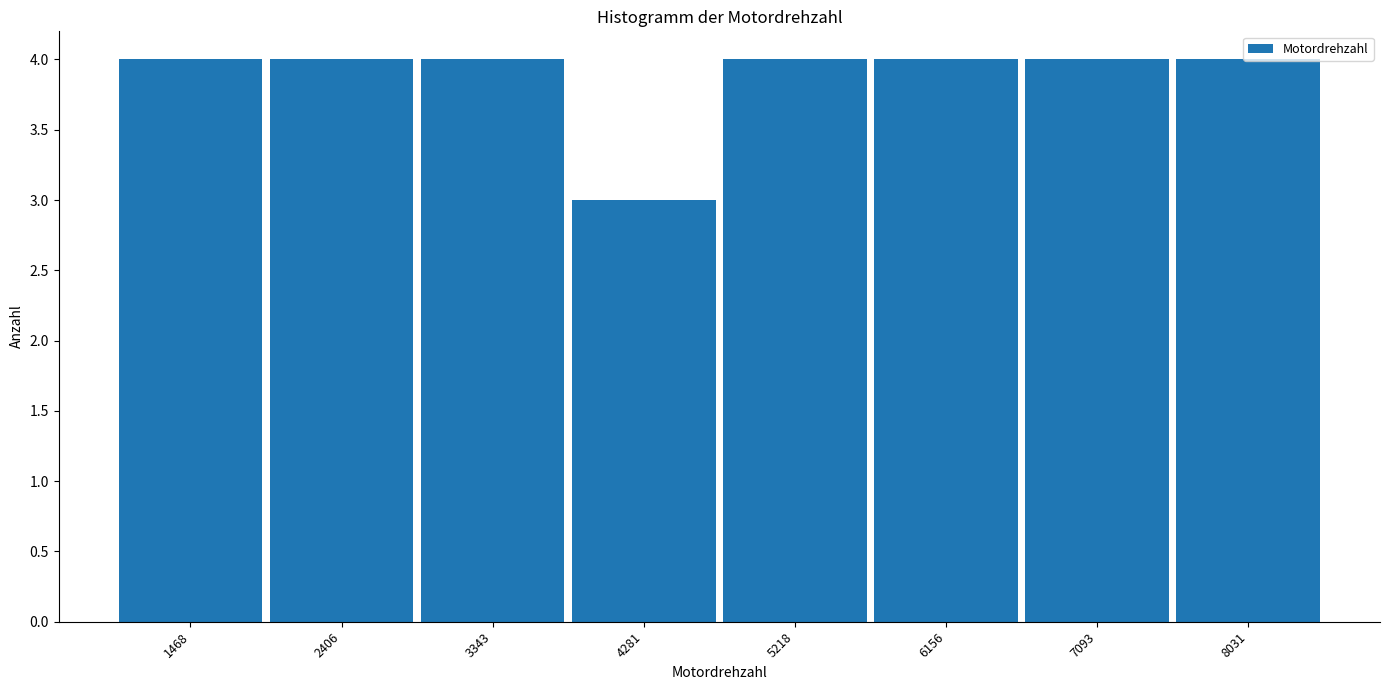

Reading left to right, transcribe this chart: for each bar, give the range it covers on the x-axis and its height. Neither the bar edges nor the heights are printed on the chart, so give them approximately, as read against the axes.

1000 to 1900: 4
1900 to 2900: 4
2900 to 3800: 4
3800 to 4800: 3
4800 to 5700: 4
5700 to 6600: 4
6600 to 7600: 4
7600 to 8500: 4